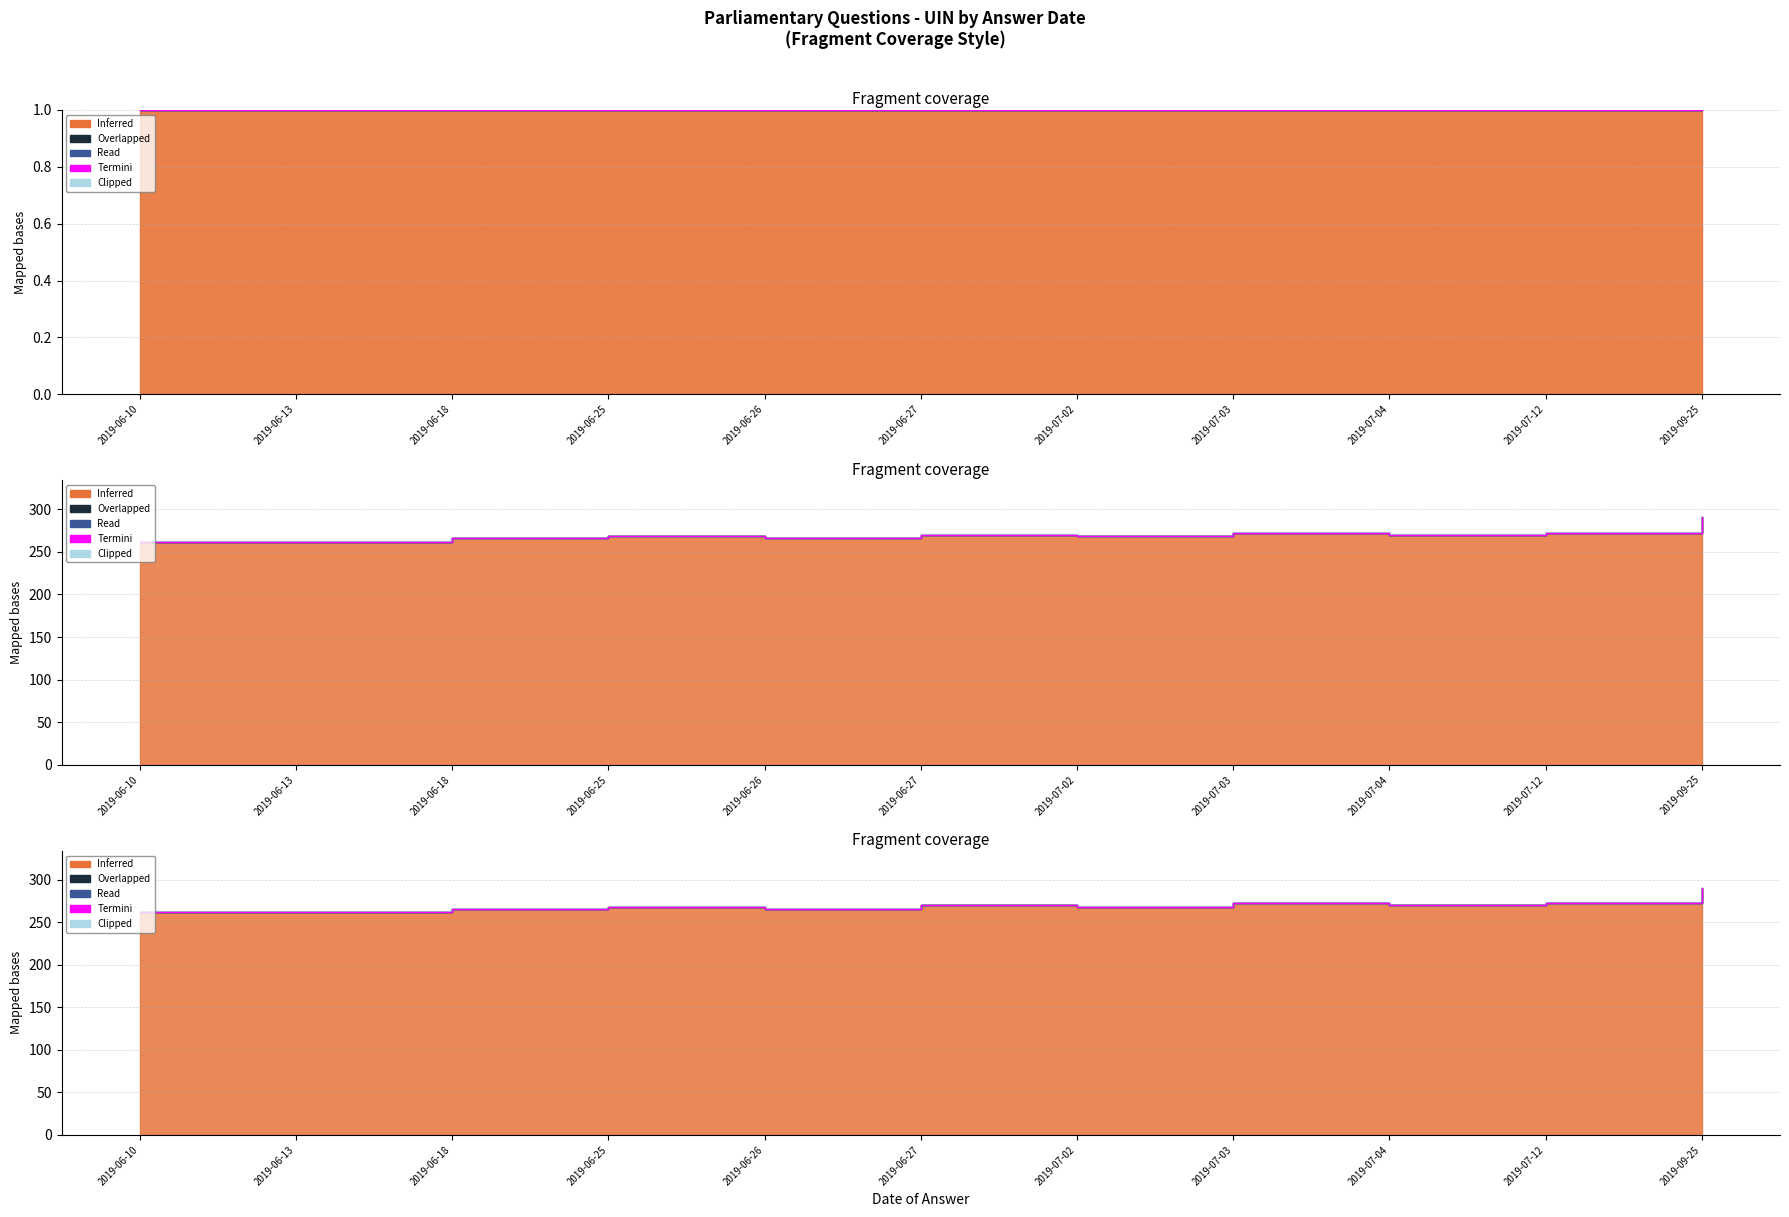

What is the sum of the values at 2019-07-03 and 2019-06-13?

535.0